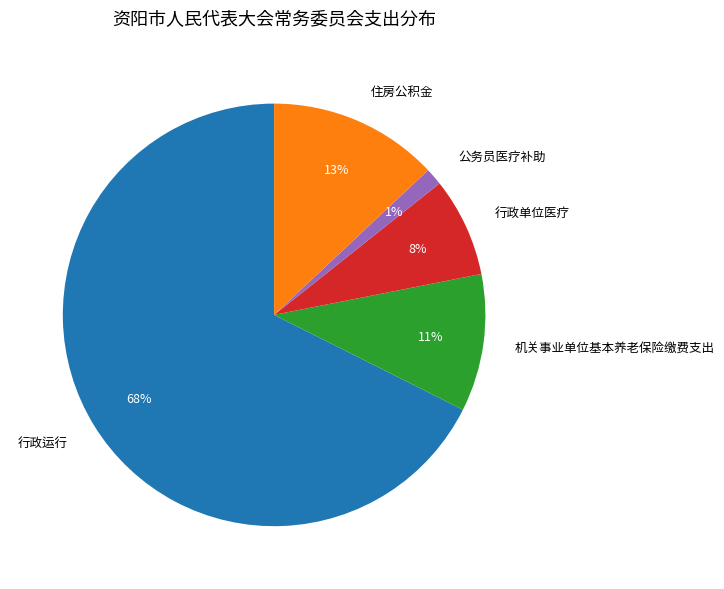

True or false: 行政单位医疗 accounts for 8% of the total.

True